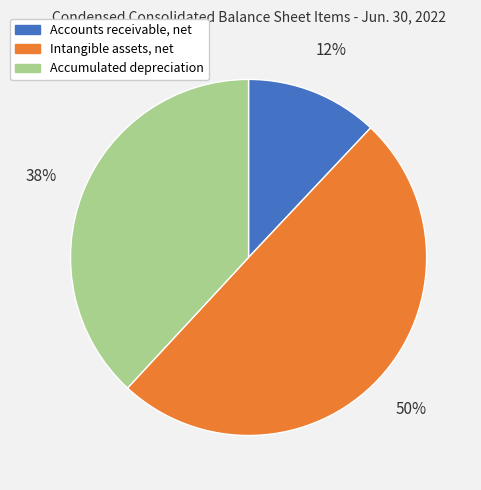

What percentage is the Accounts receivable, net slice, to the nearest percent?

12%